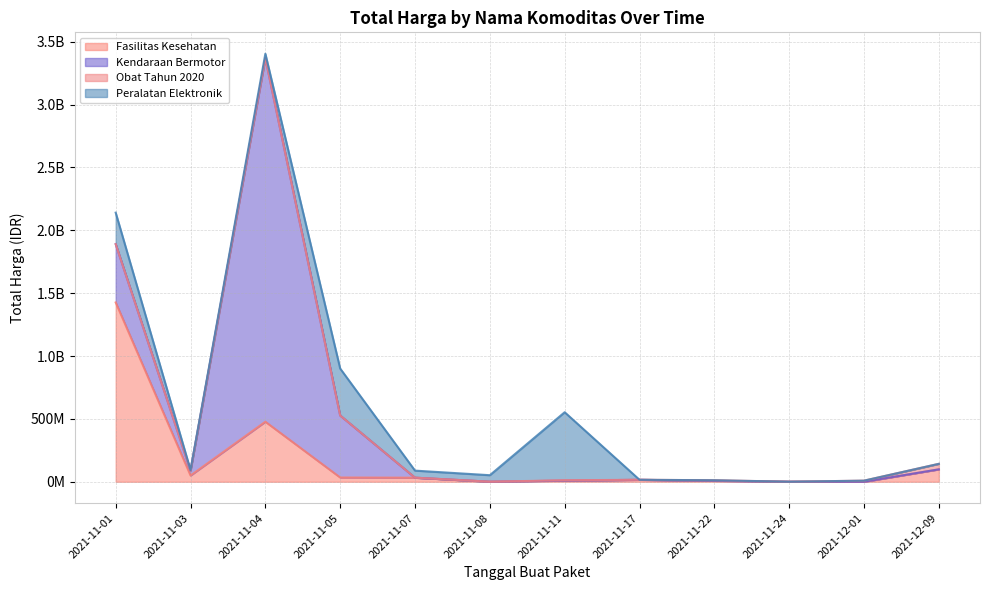

Rank the categories by Kendaraan Bermotor value from highest to lowest.

2021-11-04, 2021-11-05, 2021-11-01, 2021-11-03, 2021-11-07, 2021-11-08, 2021-11-11, 2021-11-17, 2021-11-22, 2021-11-24, 2021-12-01, 2021-12-09